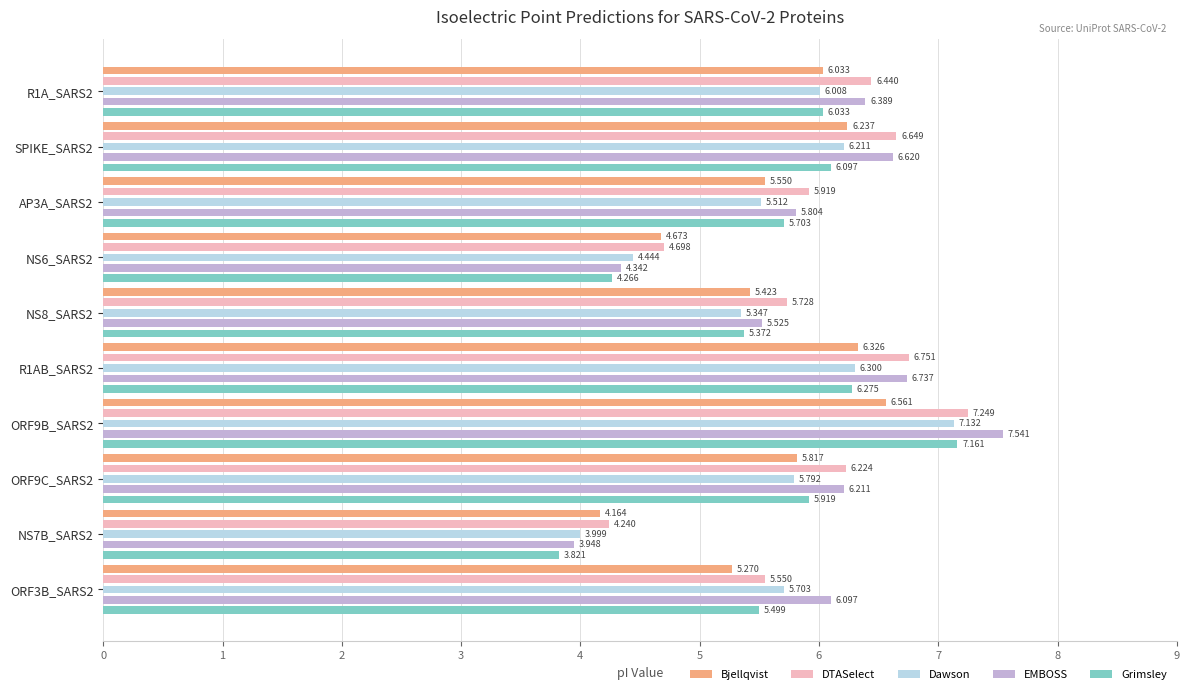

Which series has the widest spread of values?

EMBOSS